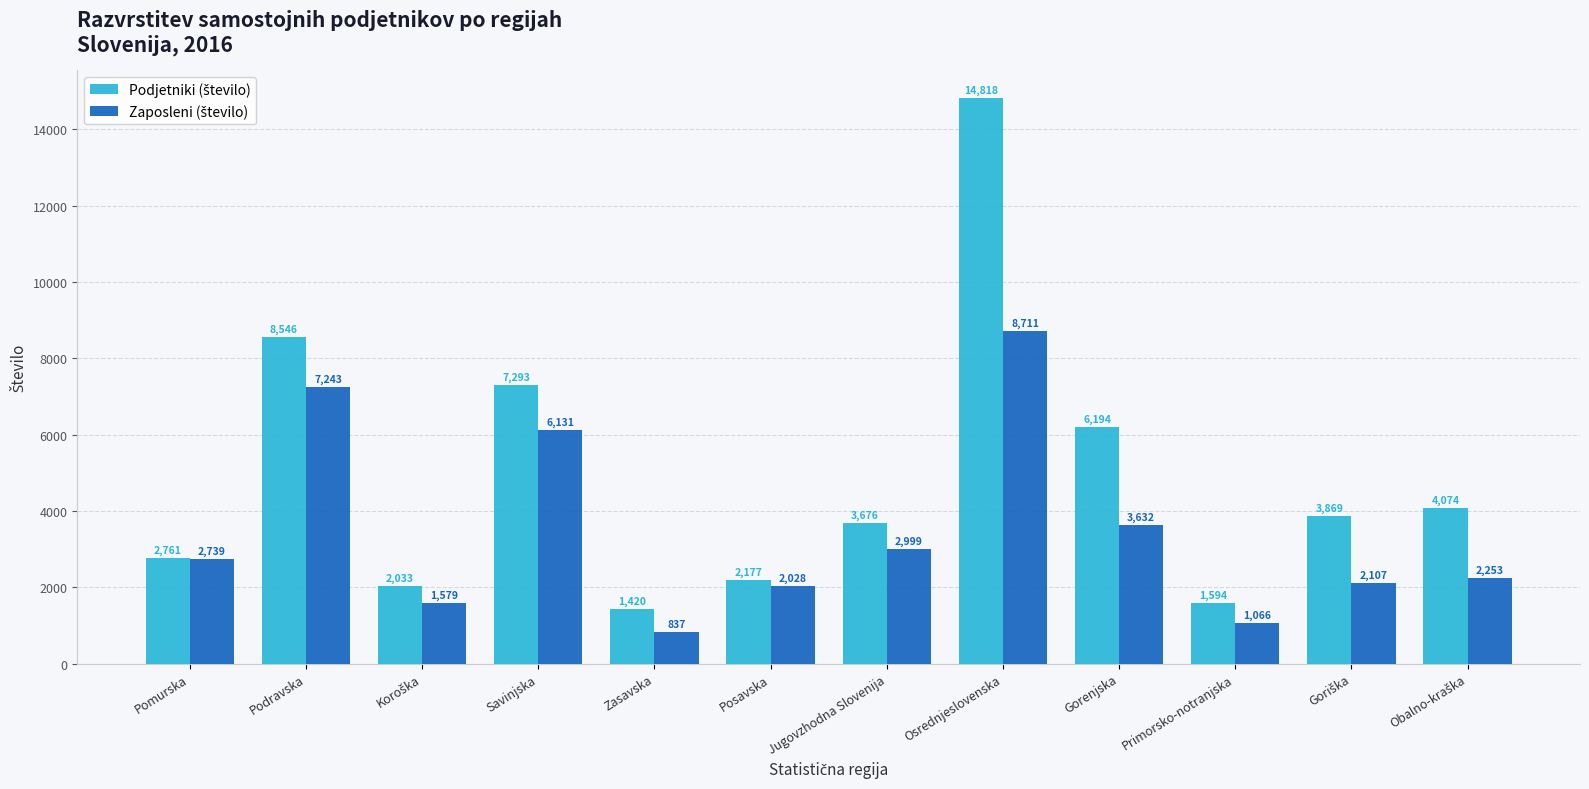

At which category is the sum across all series the highest?

Osrednjeslovenska